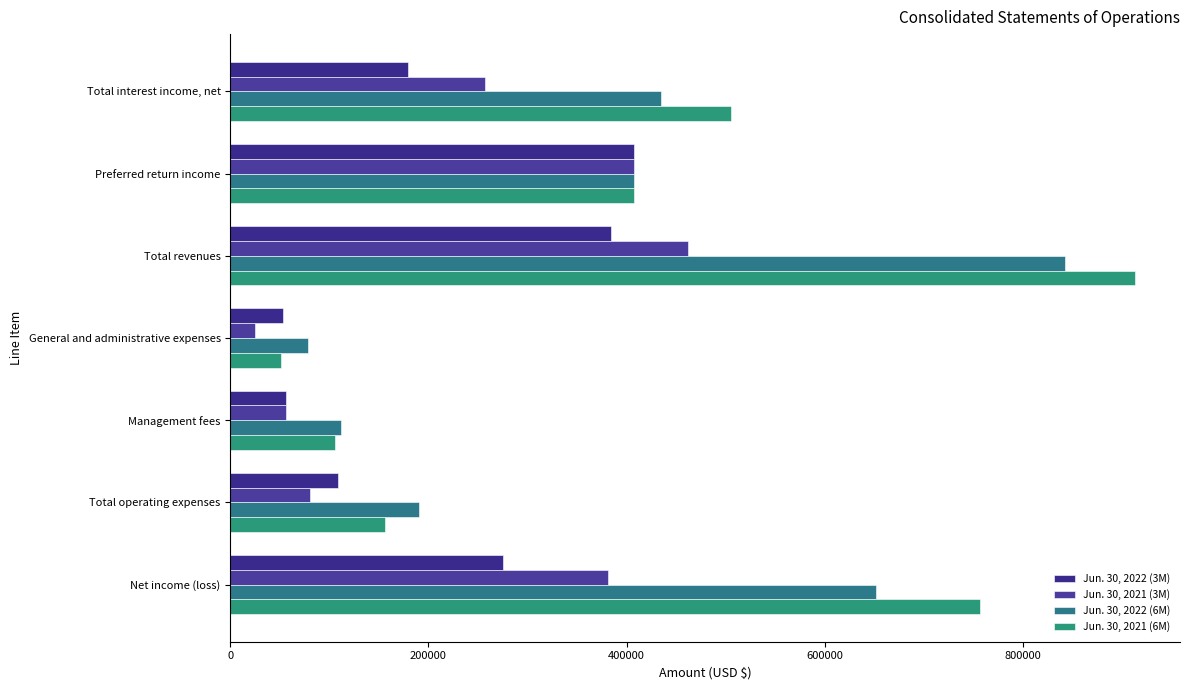

How many data points does each series have?

7